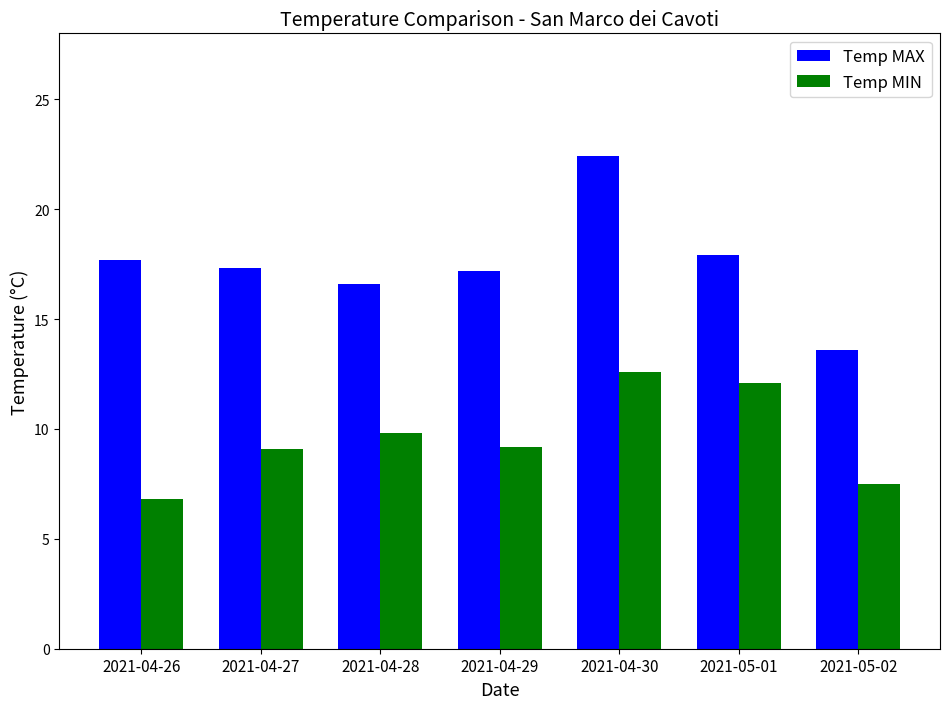

What are all the series names shown in the legend?

Temp MAX, Temp MIN